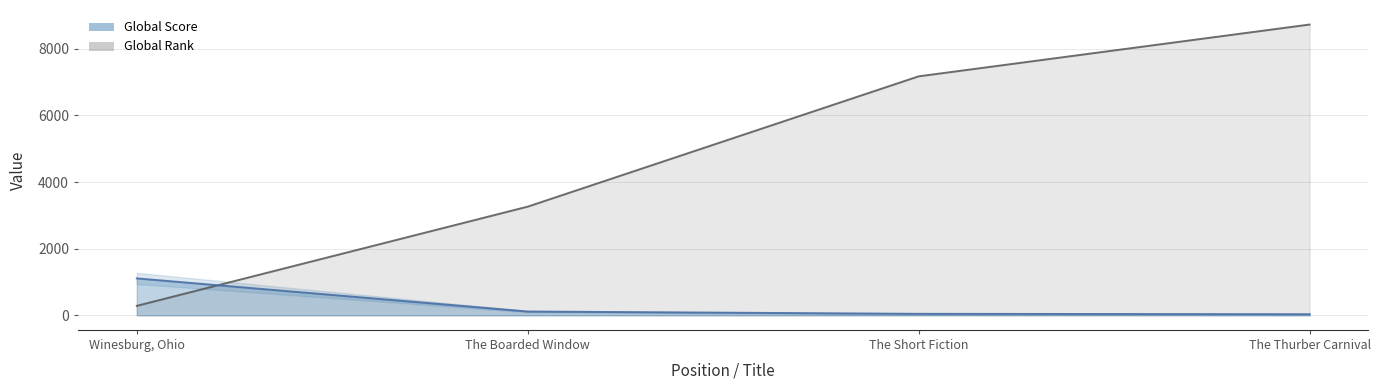

At which category is the sum across all series the highest?

The Thurber Carnival